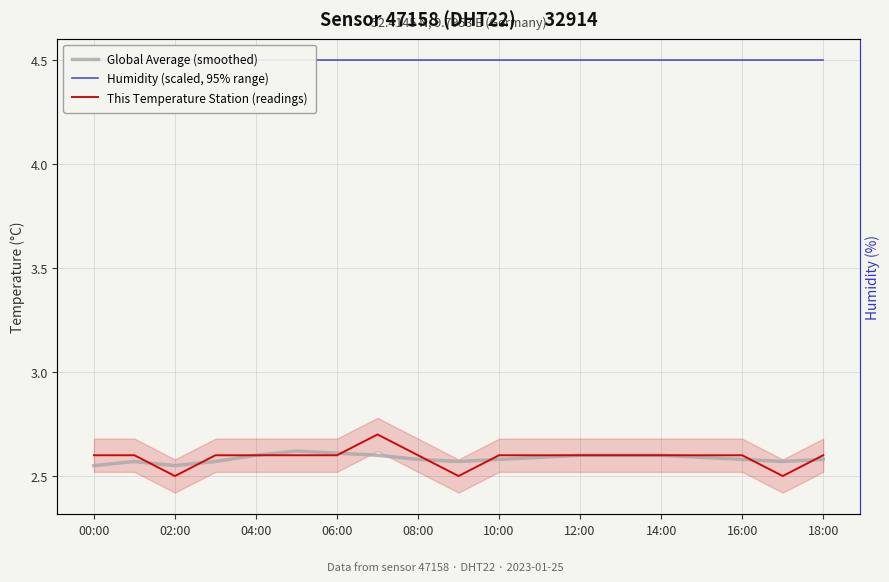

What is the difference between the highest and lowest values at 16:00?

1.9